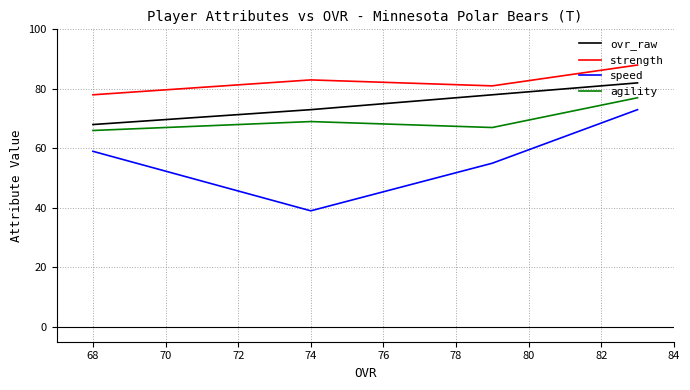

What is the difference between the maximum and minimum values in the strength series?

10